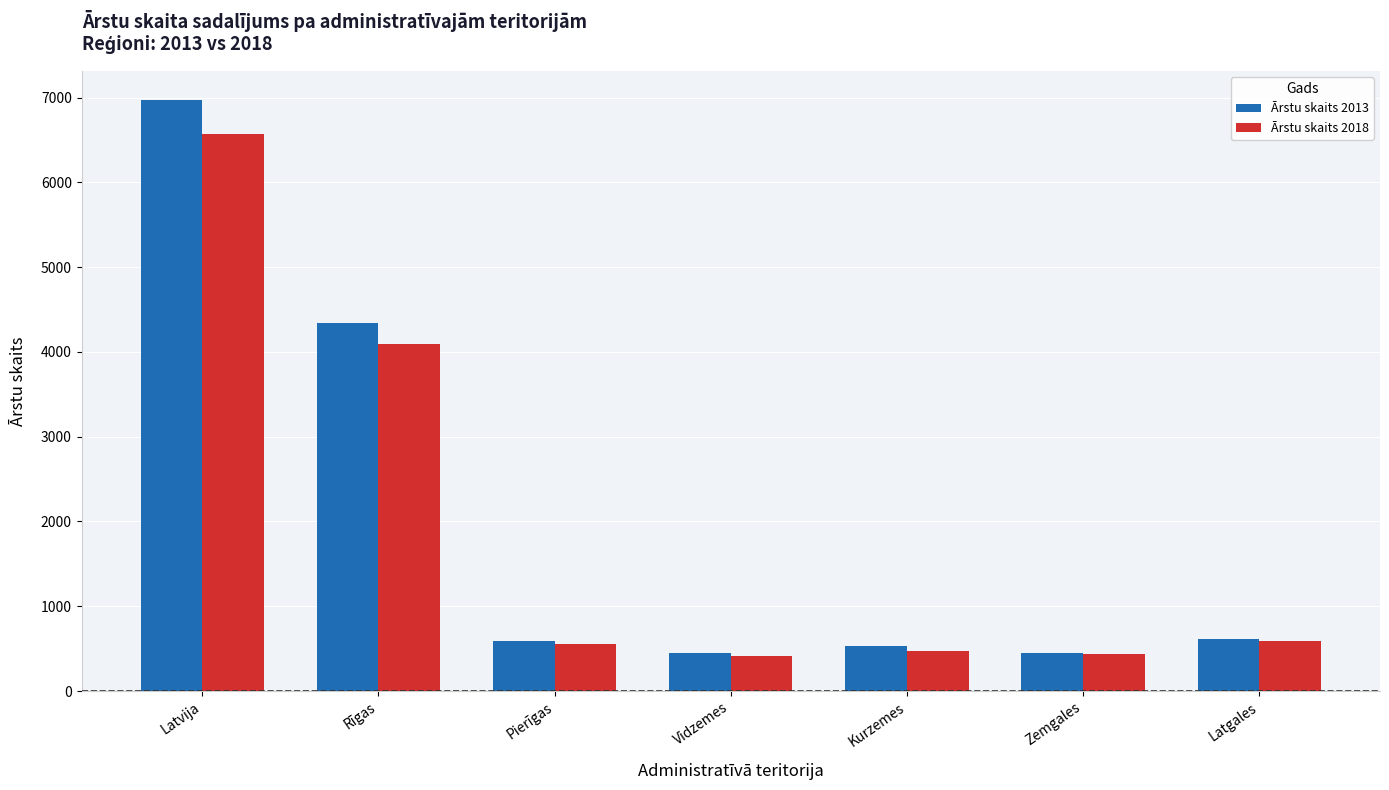

Does the chart contain stacked bars?

No